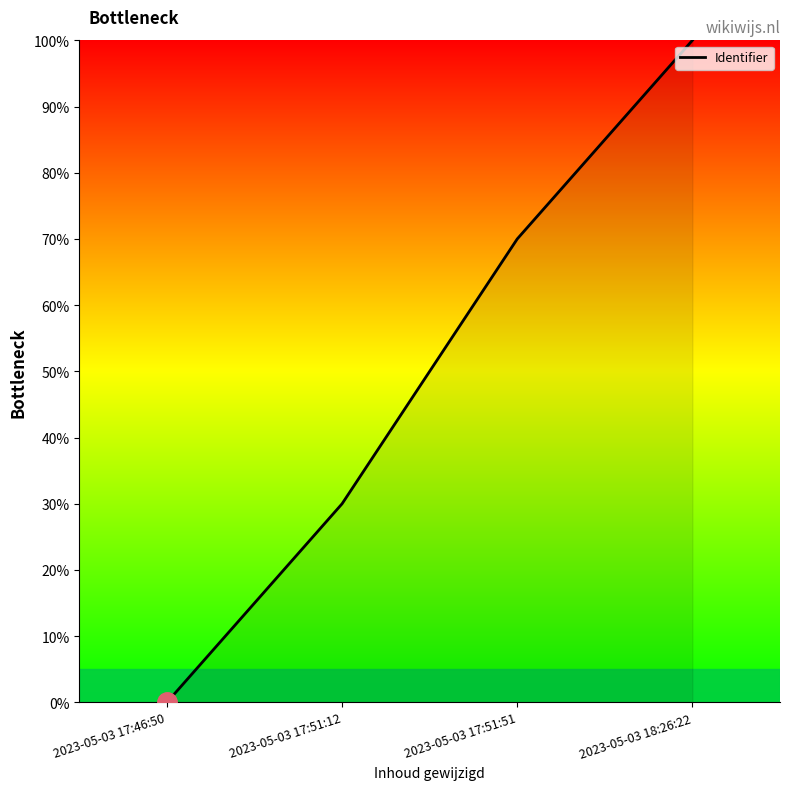

Reading left to right, what are all the values shown in this chart?

2023-05-03 17:46:50=0	2023-05-03 17:51:12=30	2023-05-03 17:51:51=70	2023-05-03 18:26:22=100